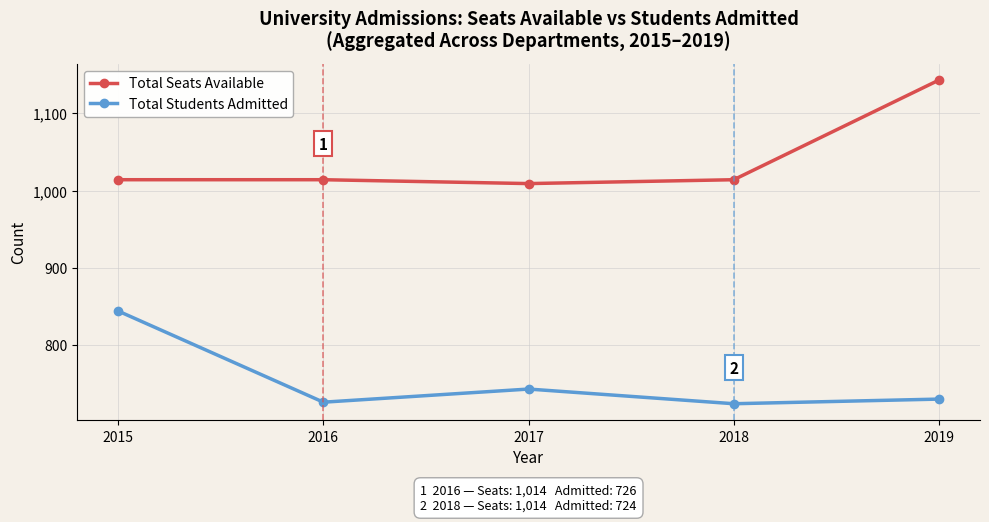

At which category is the sum across all series the highest?

2019